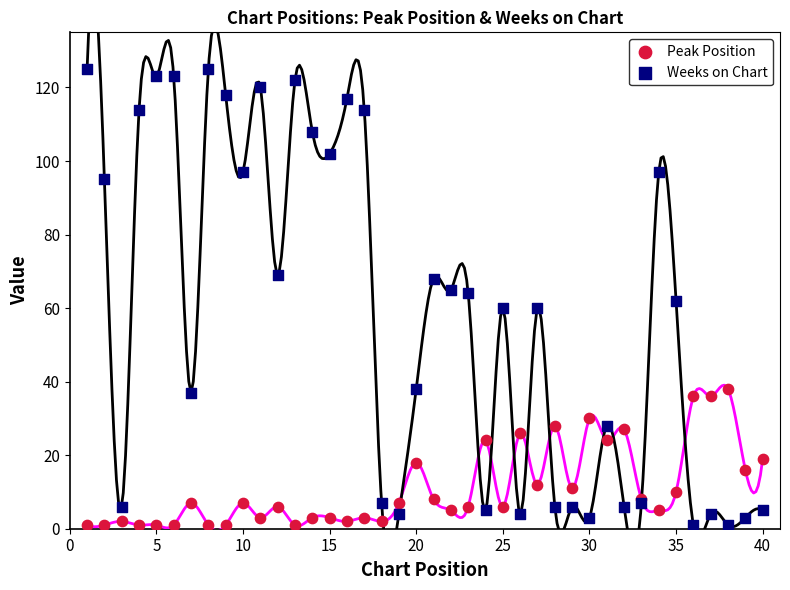

What is the X range (max minus min) for the scatter plot?

39